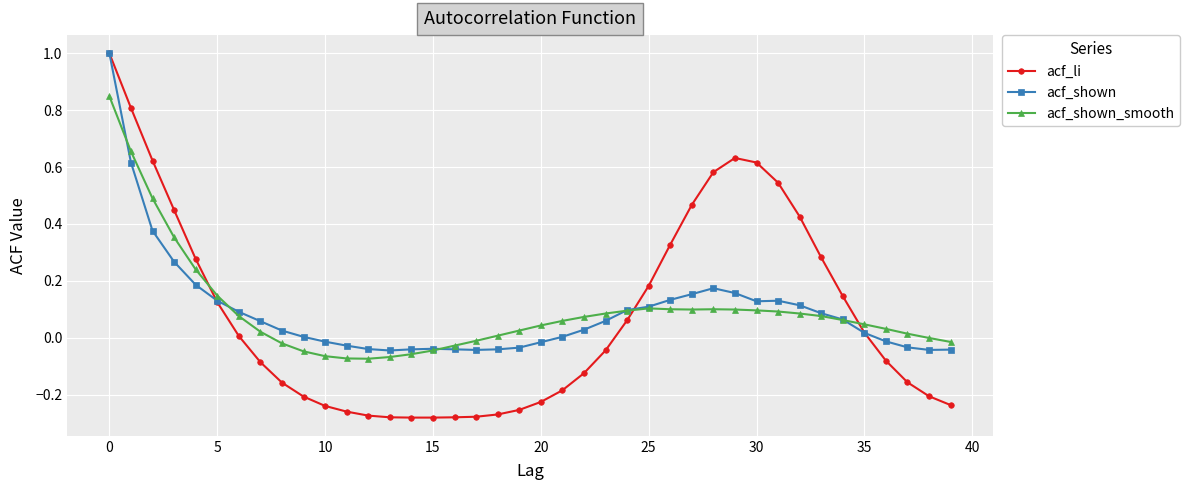

Which series has the largest range (max minus min)?

acf_li